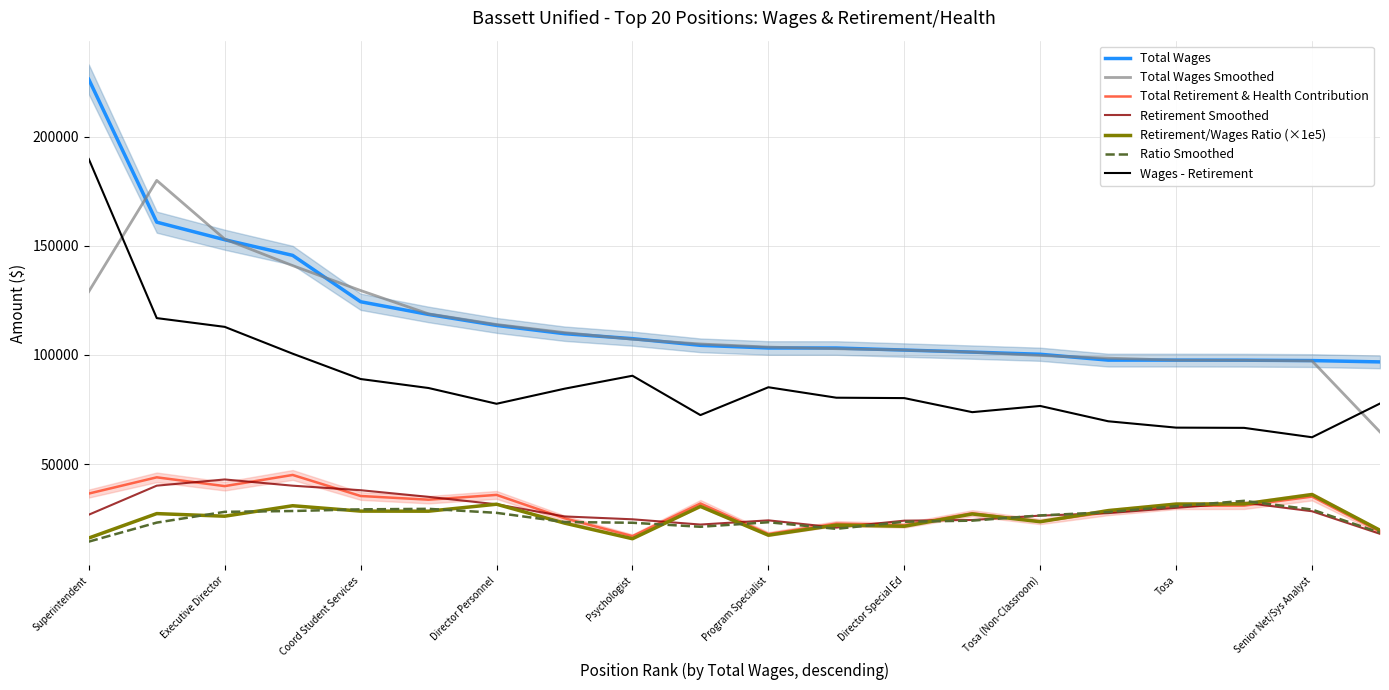

How many distinct data groups are displayed?

2